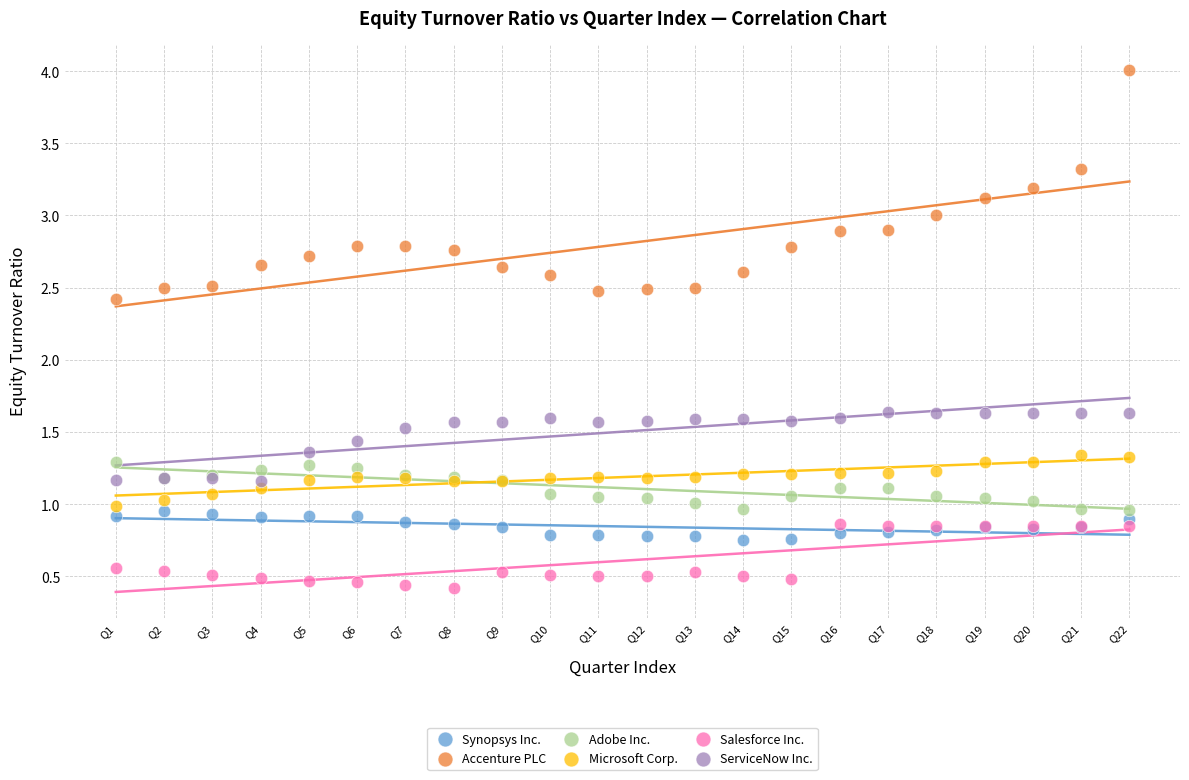

What are all the series names shown in the legend?

Synopsys Inc., Accenture PLC, Adobe Inc., Microsoft Corp., Salesforce Inc., ServiceNow Inc.